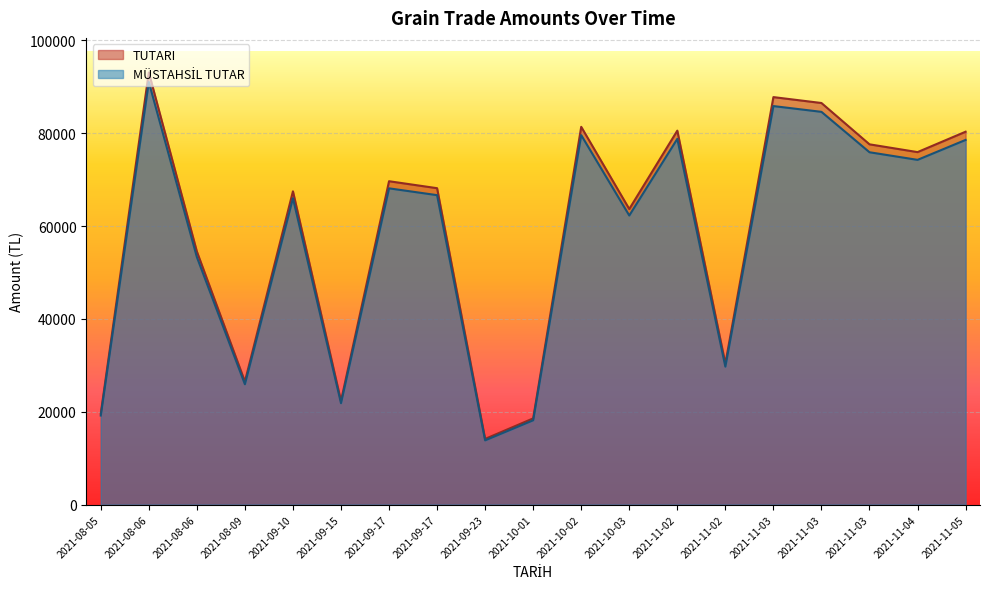

Which label corresponds to the smallest value in the chart?

2021-09-23